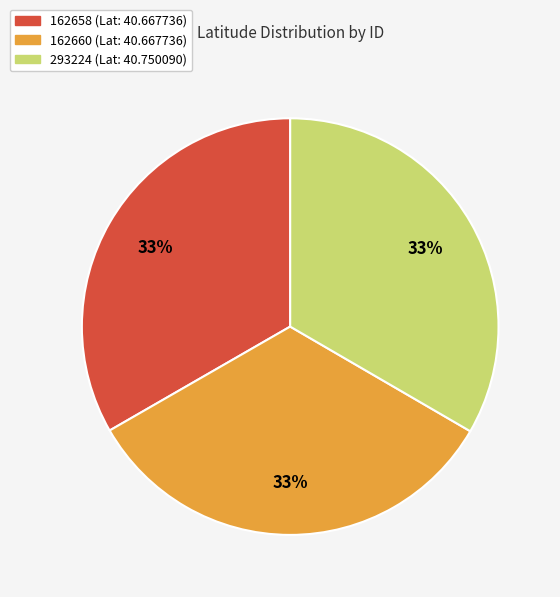

Is the sum of 293224 and 162658 greater than half?

Yes